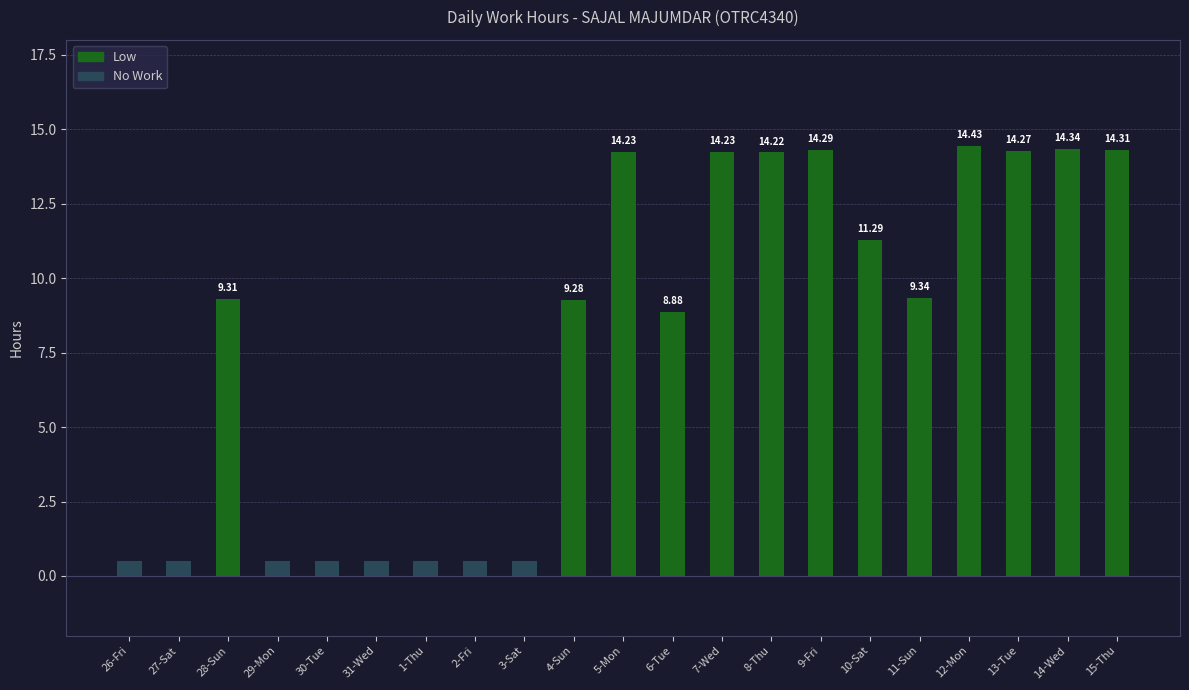

What position from the right is 6-Tue?

10